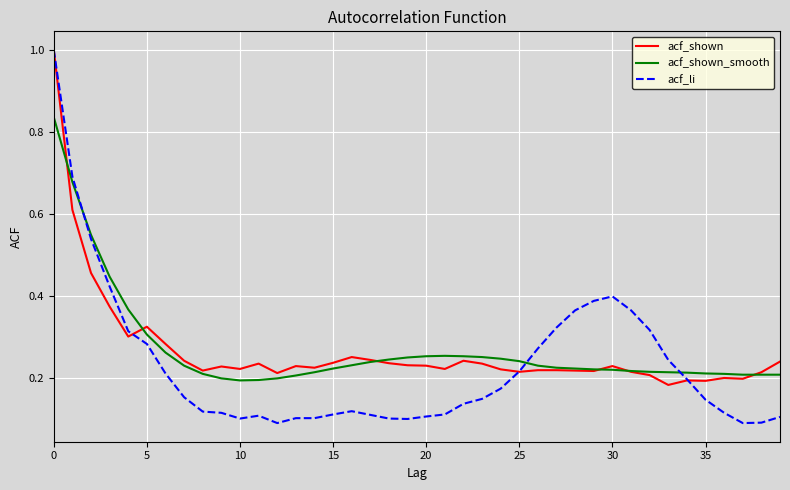

How many lines are shown in the chart?

3